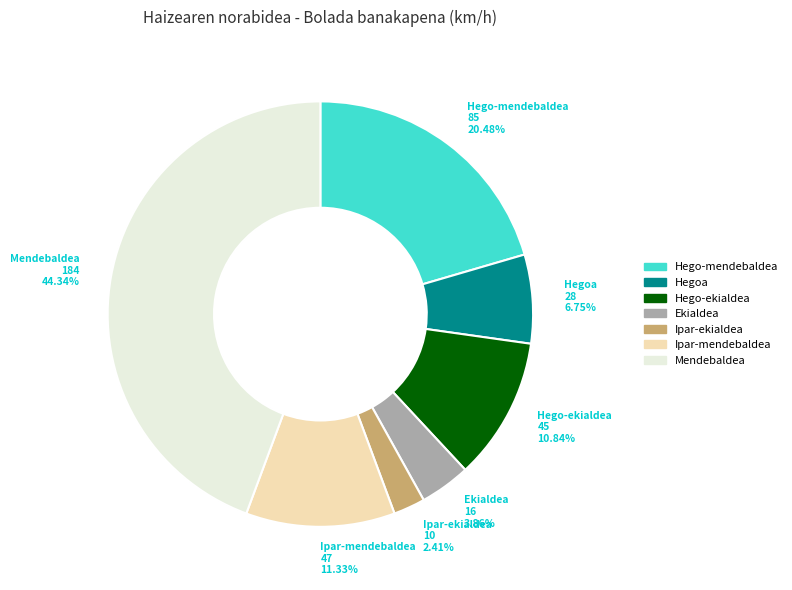

What percentage is the Mendebaldea slice, to the nearest percent?

44%